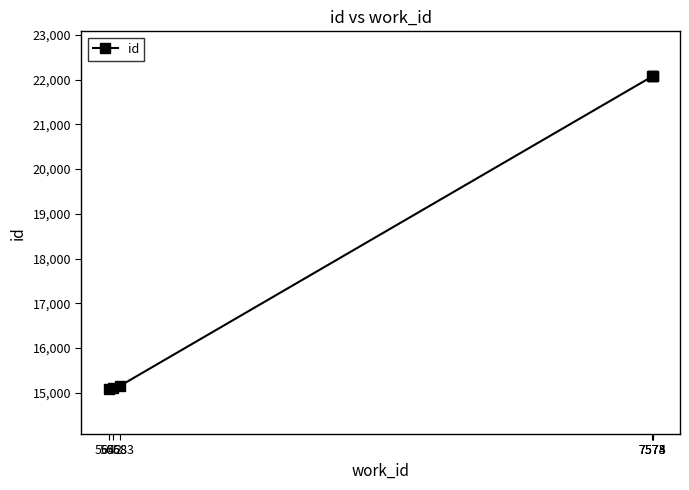

What is the minimum value shown in the chart?

15080